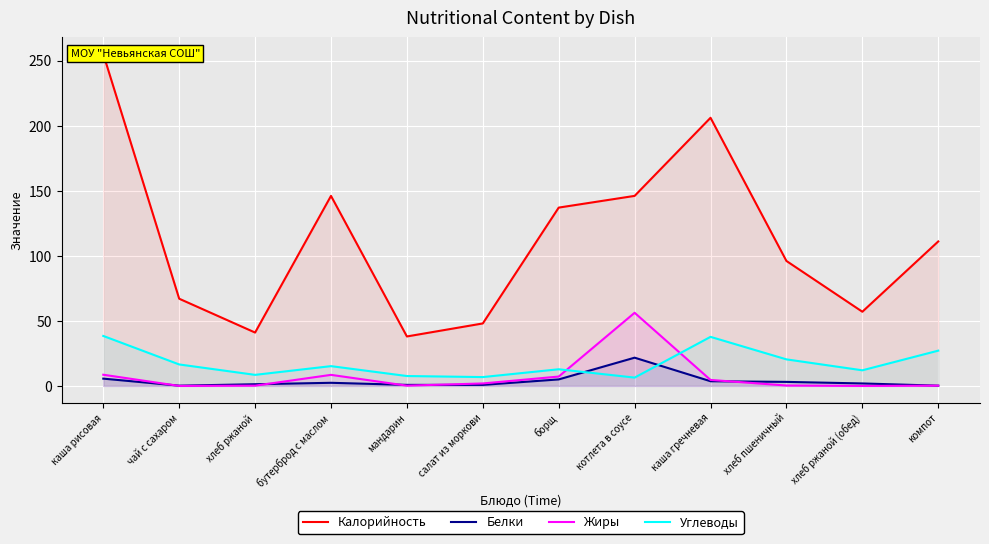

Rank the series by their maximum value, from lowest to highest.

Белки, Углеводы, Жиры, Калорийность